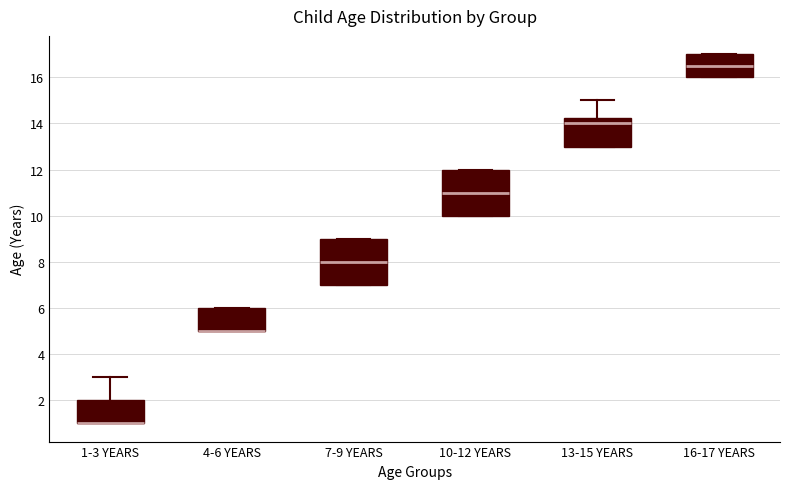

Reading left to right, transcribe this box plot: for each box, give where its median line is, the range the box spans, and where its two whiskers end, as read against the y-axis. The values are not printed on the chart, so give them approximately, as read against the axis.

1-3 YEARS: median 1.0 (drawn on the box's lower edge), box 1.0 to 2.0, whiskers 1.0 to 3.0
4-6 YEARS: median 5.0 (drawn on the box's lower edge), box 5.0 to 6.0, whiskers 5.0 to 6.0
7-9 YEARS: median 8.0, box 7.0 to 9.0, whiskers 7.0 to 9.0
10-12 YEARS: median 11.0, box 10.0 to 12.0, whiskers 10.0 to 12.0
13-15 YEARS: median 14.0, box 13.0 to 14.2, whiskers 13.0 to 15.0
16-17 YEARS: median 16.6, box 16.0 to 17.0, whiskers 16.0 to 17.0